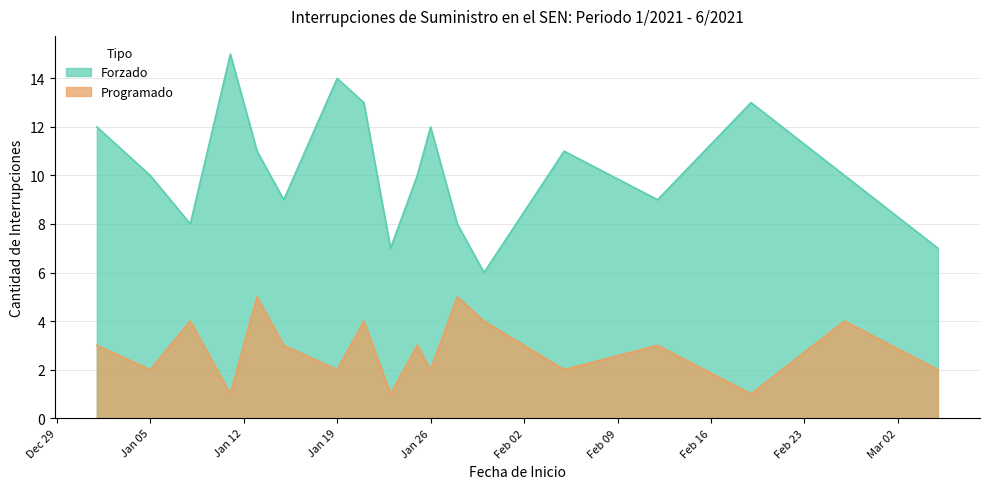

How many lines are shown in the chart?

2